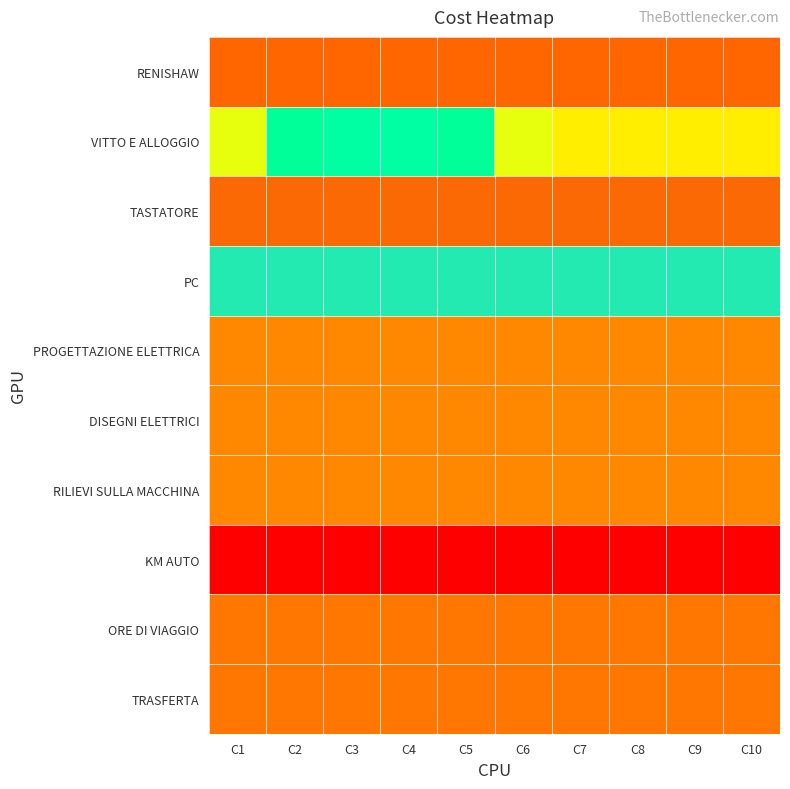

Between C9 and C2, which is larger?

C9